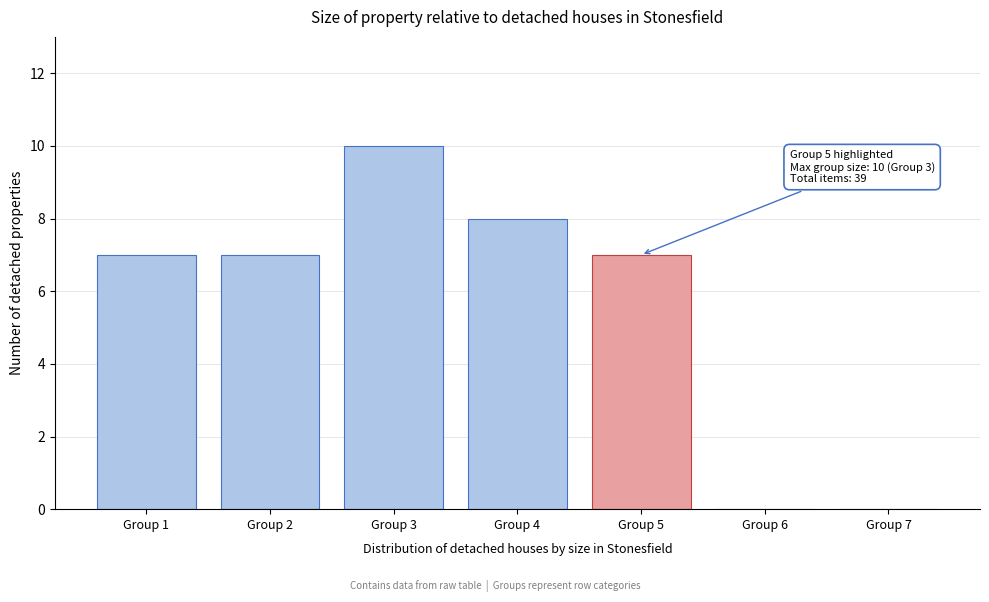

Reading left to right, transcribe all the data shown in this chart.

Group 1=7	Group 2=7	Group 3=10	Group 4=8	Group 5=7	Group 6=0	Group 7=0